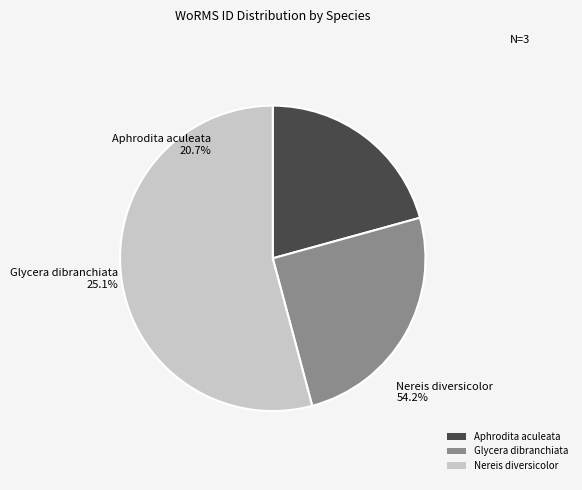

Rank the categories by value from highest to lowest.

Nereis diversicolor, Glycera dibranchiata, Aphrodita aculeata